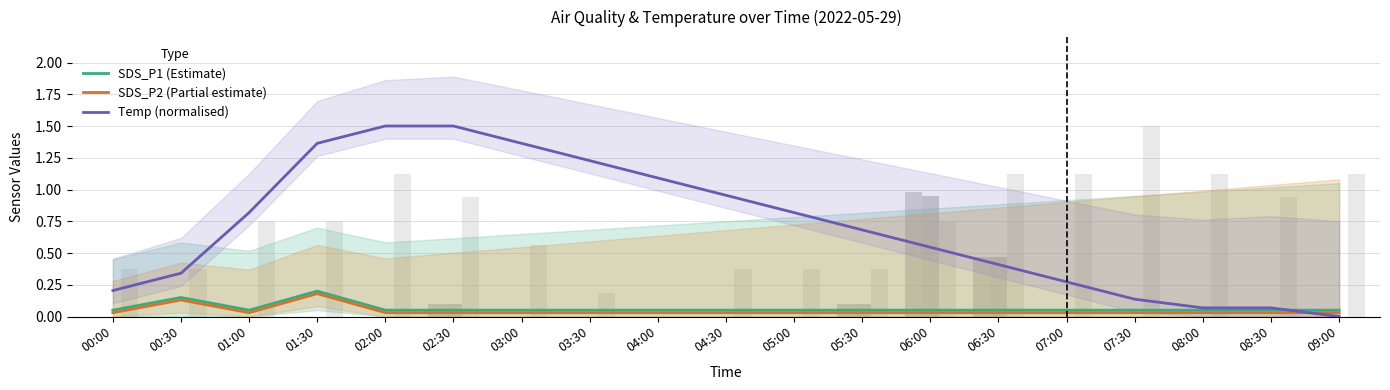

What is the sum of the SDS_P2 (Partial estimate) values at 01:30 and 05:00?

0.2